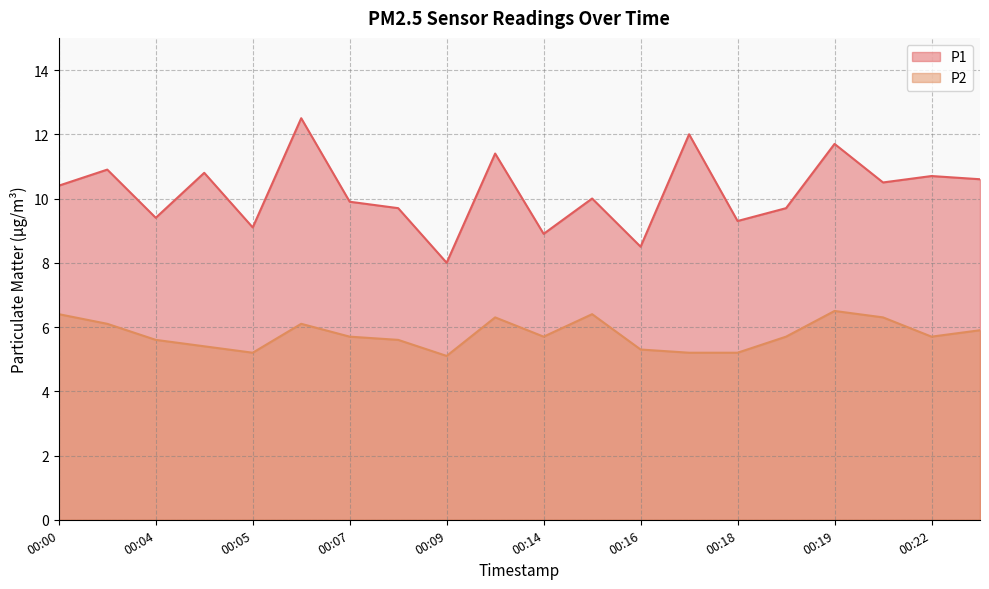

List the series in order of their peak value, lowest first.

P2, P1